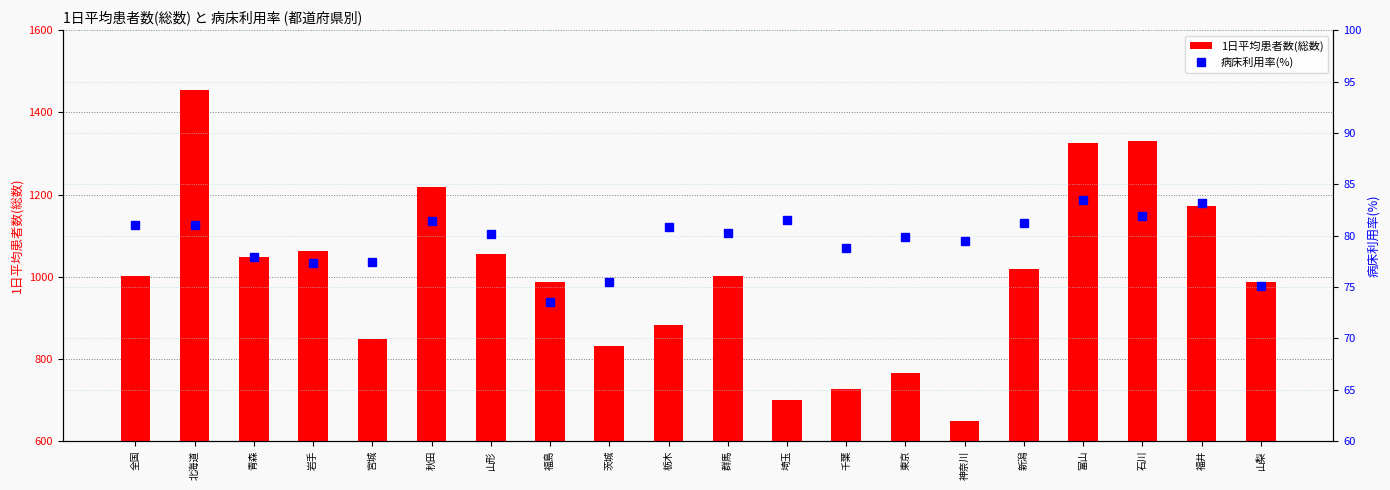

Which category has the highest value in the 病床利用率(%) series?

富山